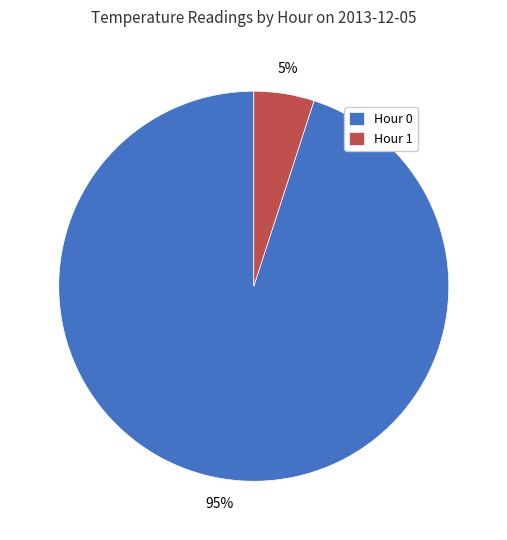

The Hour 0 slice represents 95% of the pie. True or false?

True